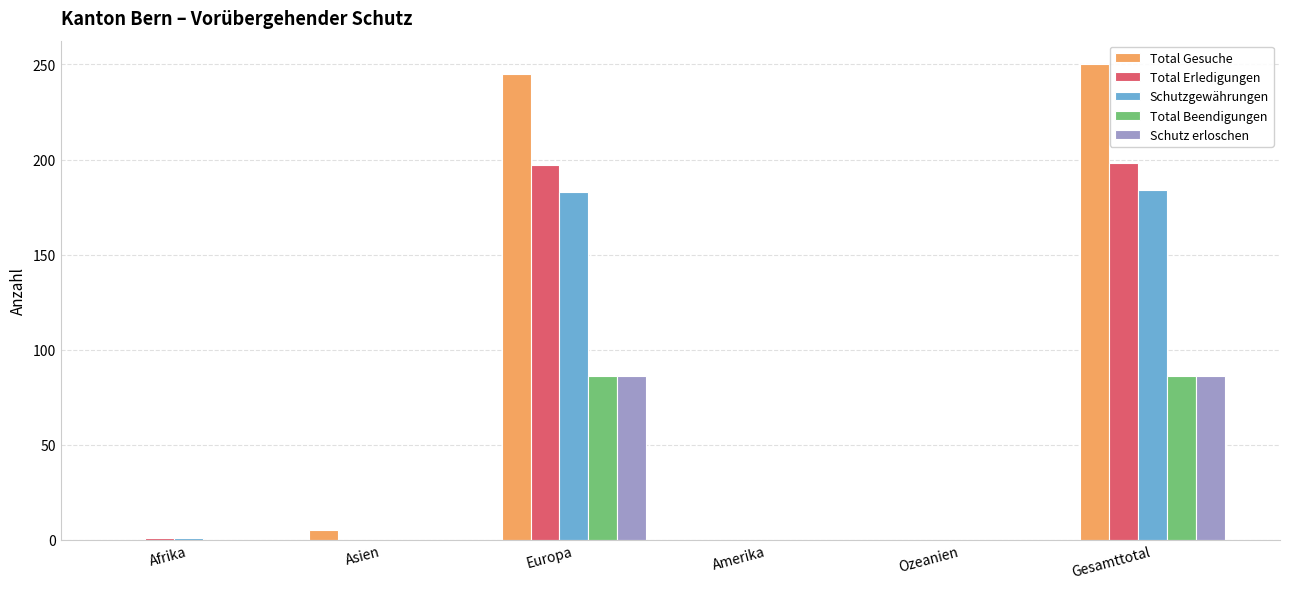

The Schutz erloschen series shows 54 at Afrika. True or false?

False